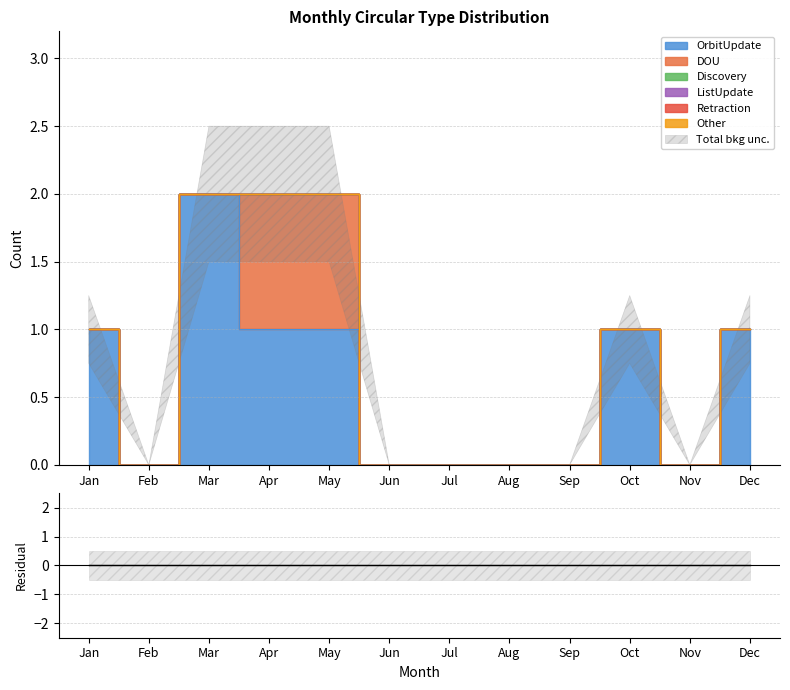

The value of Retraction at Sep is 0. True or false?

True